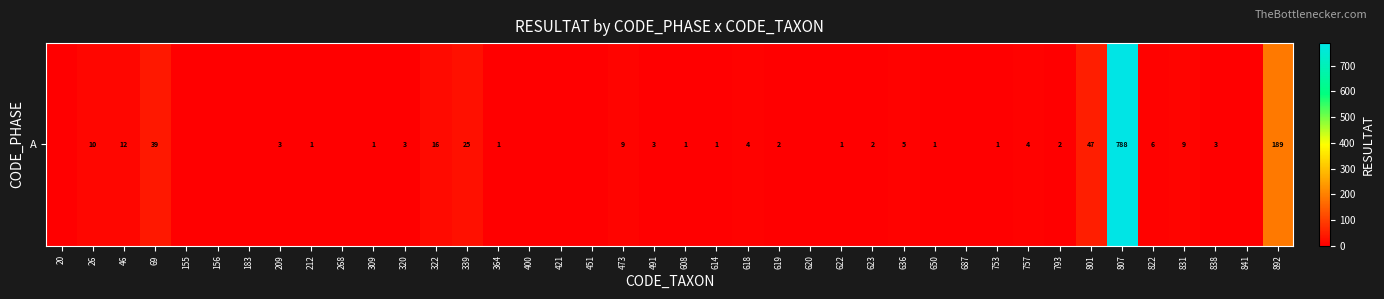

Read the value at 46.

12